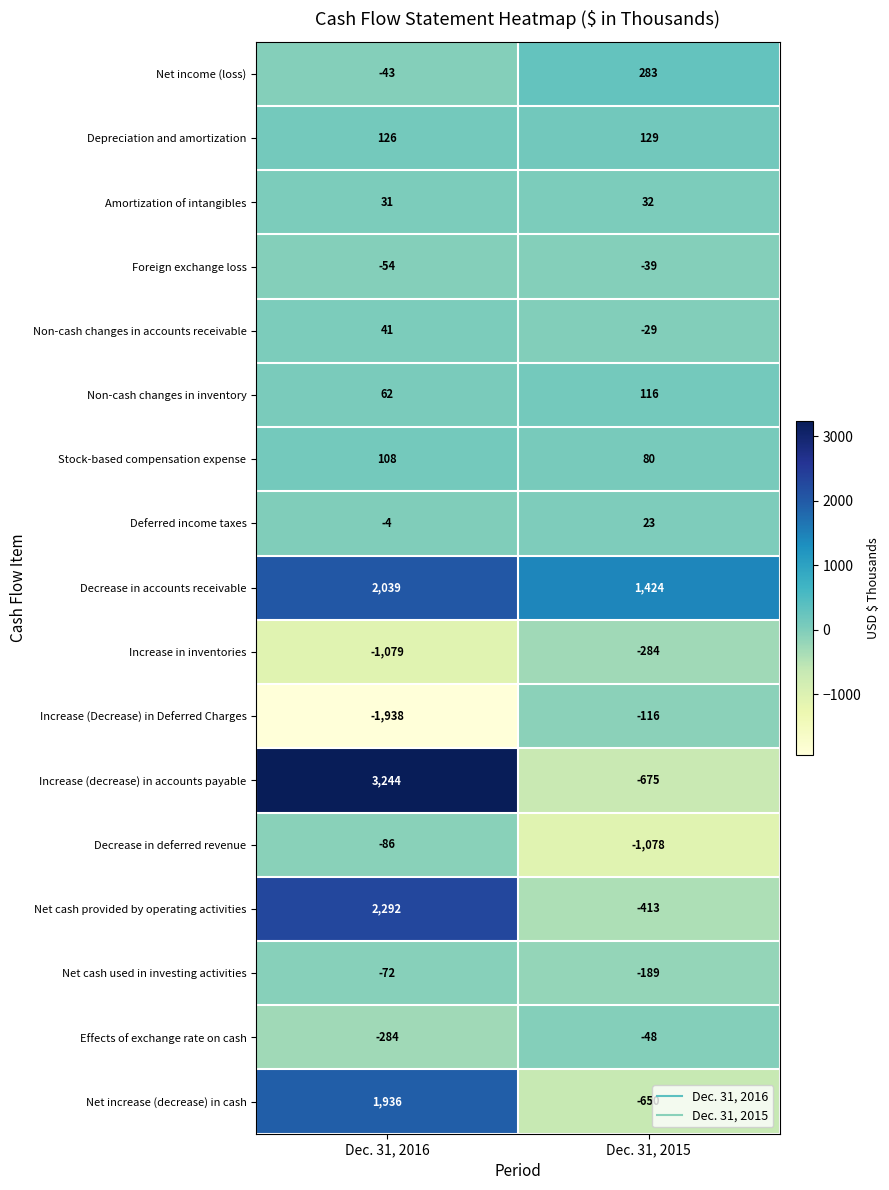

What is the total value across all series at Dec. 31, 2015?

-1434